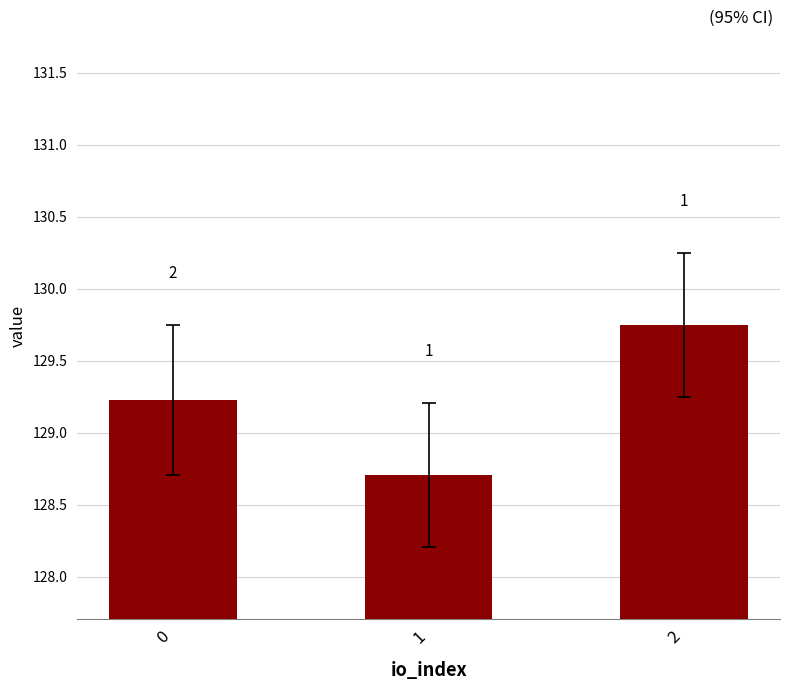

Are the bars horizontal?

No